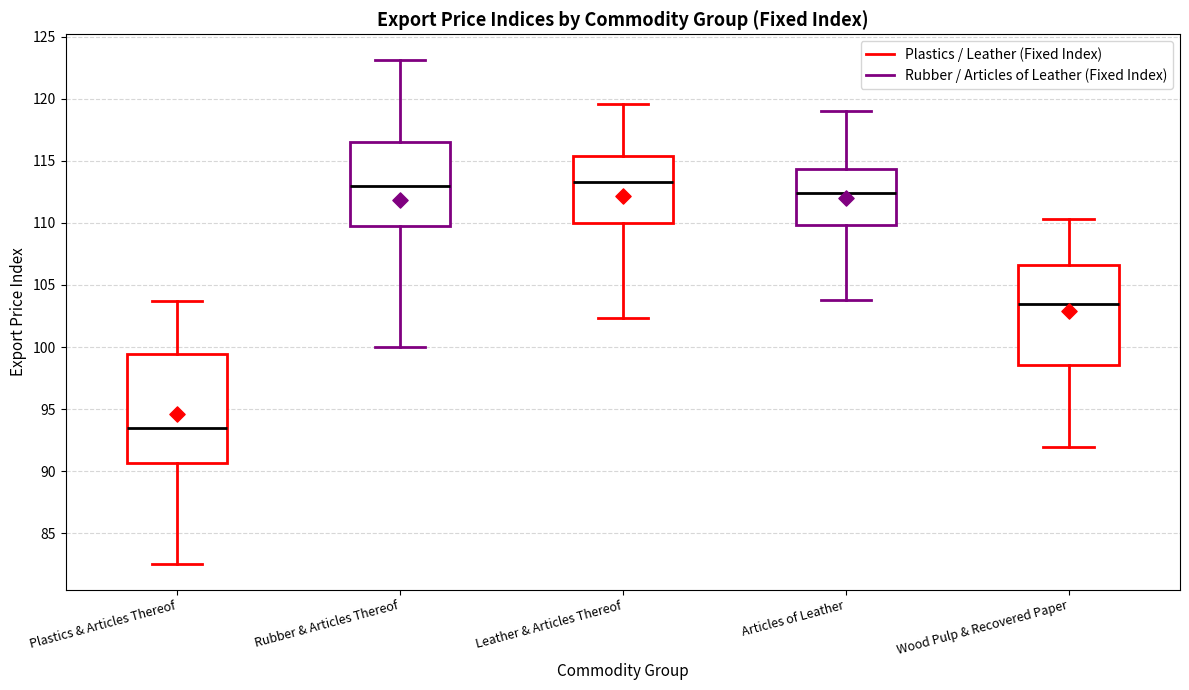

Reading left to right, read every box against the y-axis: the position of its median line, the range the box covers, and the ends of its whiskers. The values are not printed on the chart, so give them approximately, as read against the axis.

Plastics & Articles Thereof: median 93.5, box 90.5 to 99.5, whiskers 82.5 to 103.5
Rubber & Articles Thereof: median 113.0, box 110.0 to 116.5, whiskers 100.0 to 123.0
Leather & Articles Thereof: median 113.5, box 110.0 to 115.5, whiskers 102.5 to 119.5
Articles of Leather: median 112.5, box 110.0 to 114.5, whiskers 104.0 to 119.0
Wood Pulp & Recovered Paper: median 103.5, box 98.5 to 106.5, whiskers 92.0 to 110.5